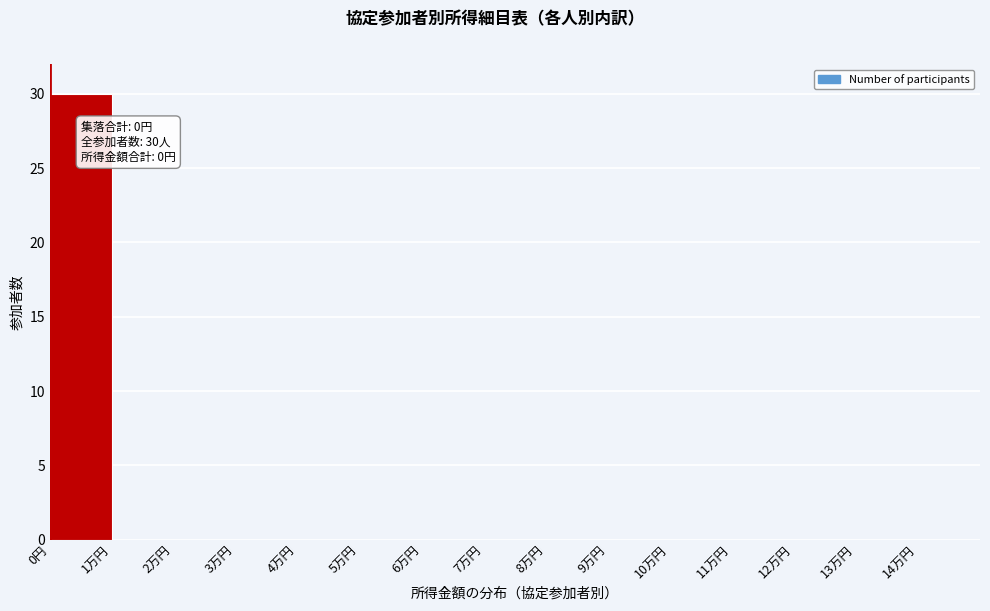

Which category has the highest value across all series?

0円